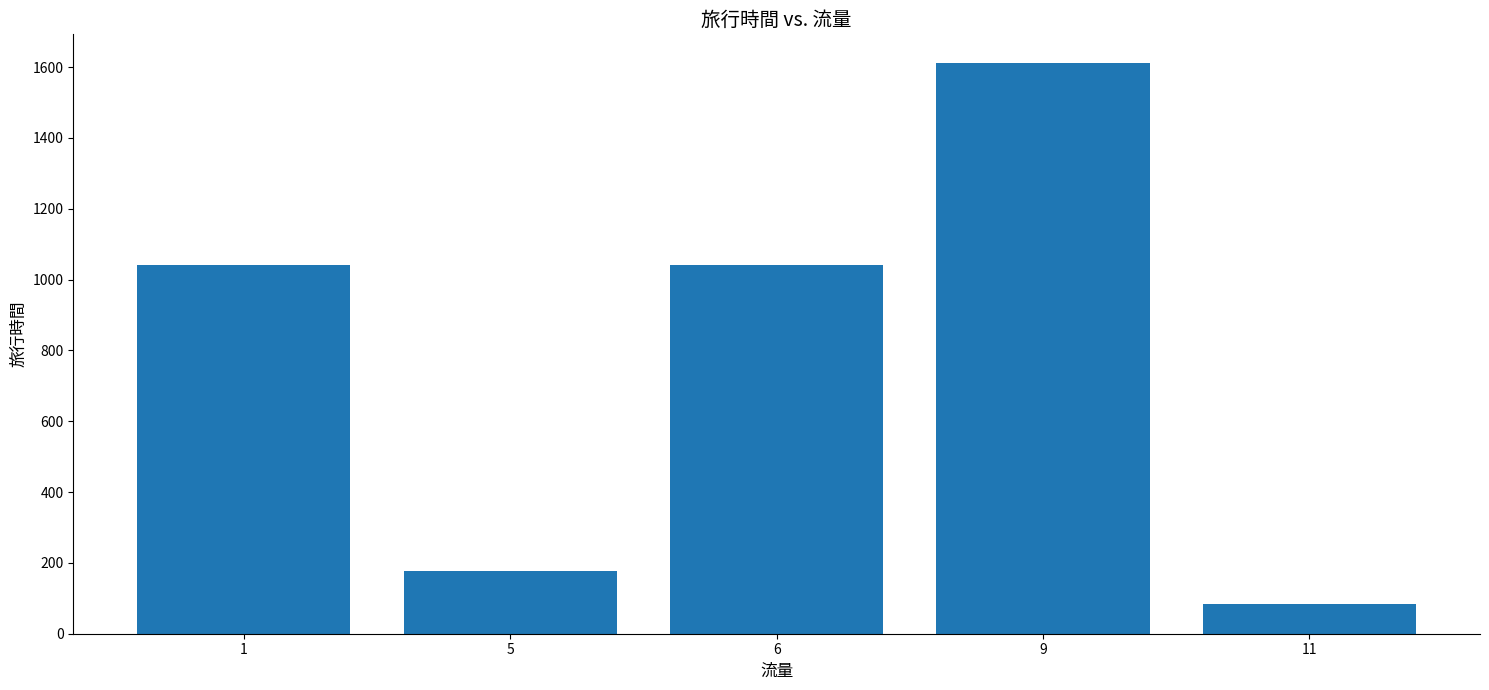

What is the smallest value displayed?

83.0